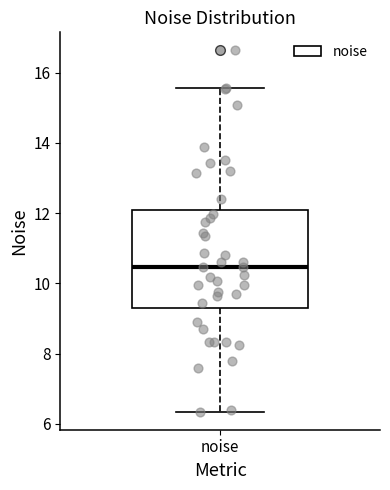

Transcribe this box plot: give where the median line is, the range the box spans, and where the two whiskers end, as read against the y-axis. The values are not printed on the chart, so give them approximately, as read against the axis.

median 10.4, box 9.2 to 12.0, whiskers 6.4 to 15.6